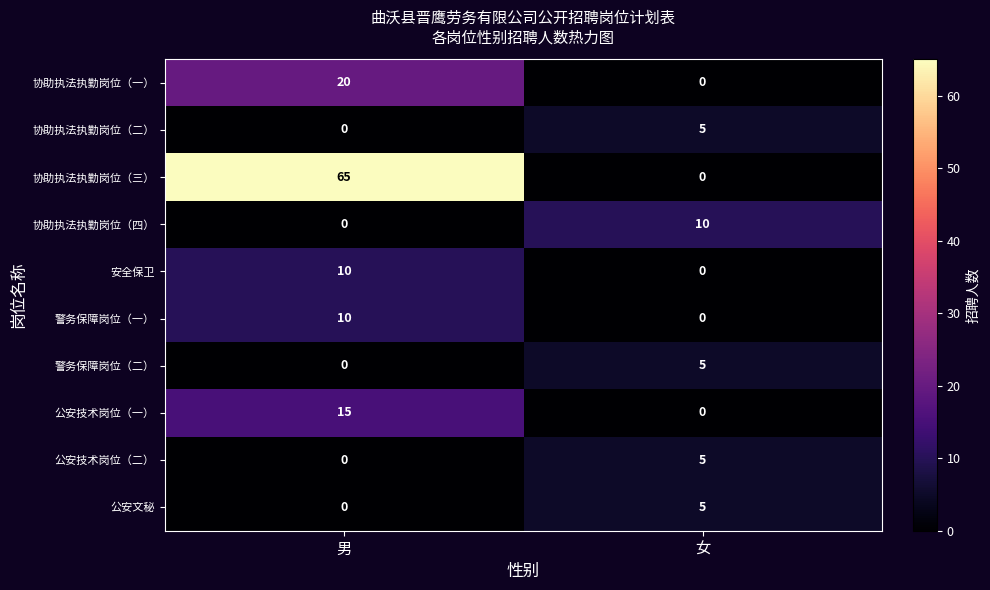

What is the maximum value shown in the chart?

65